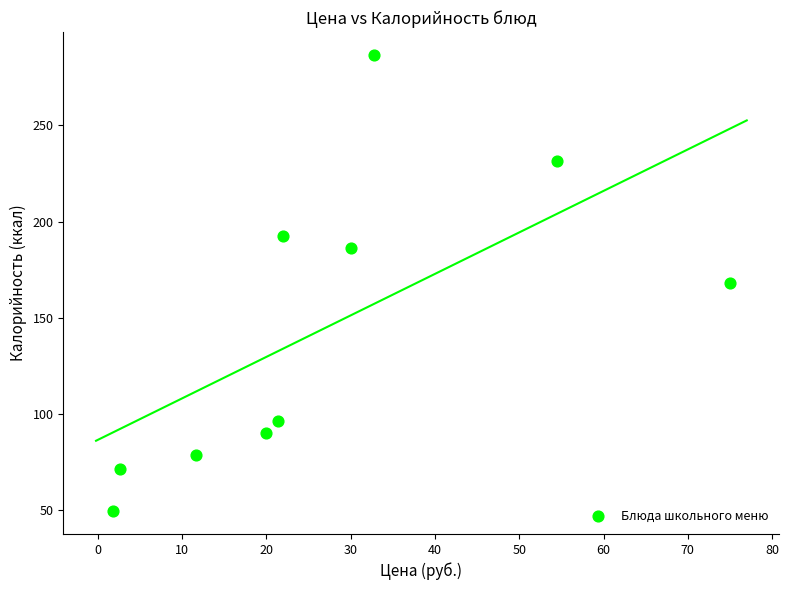

What is the range of Y values (max minus min)?

237.0